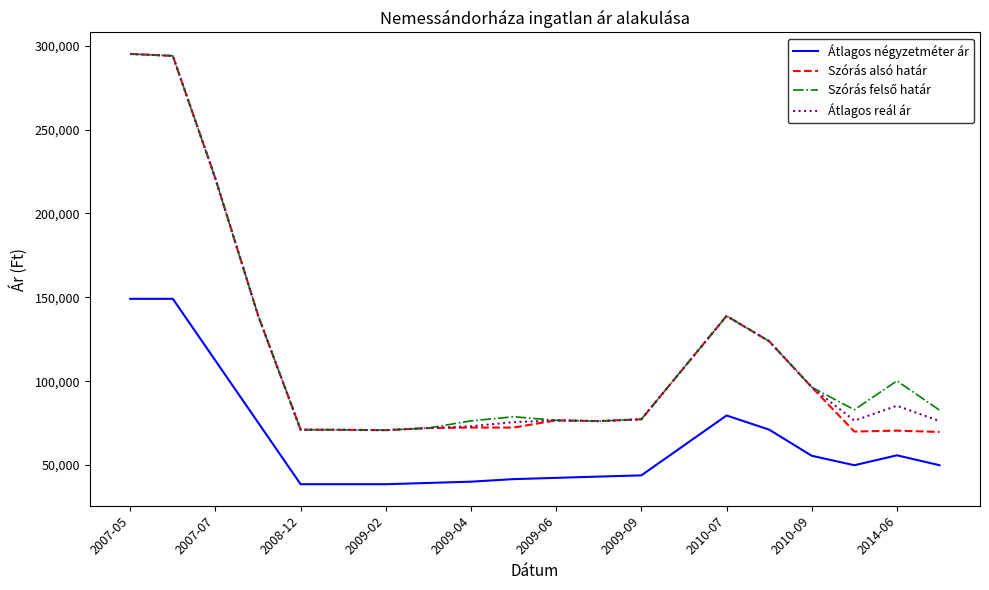

What is the difference between the second highest and minimum values in the Átlagos négyzetméter ár series?

110519